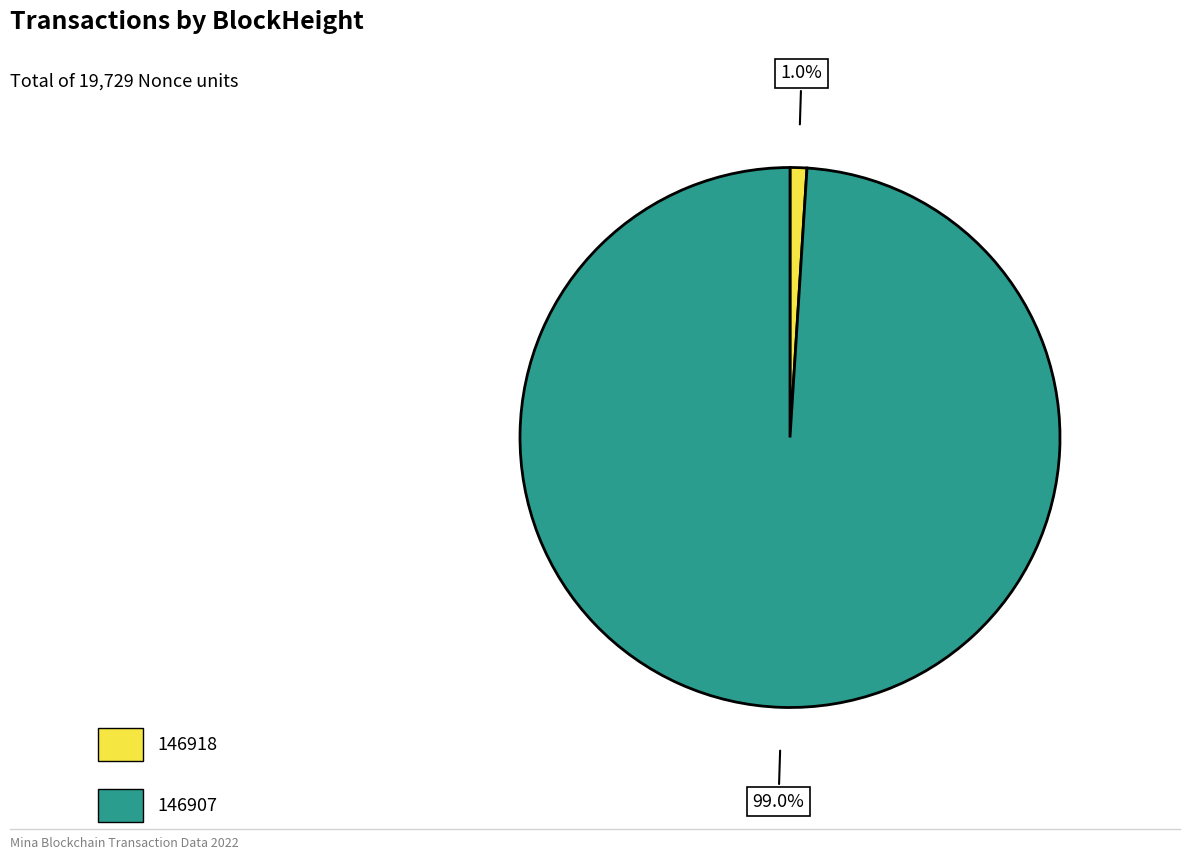

Count the number of slices in the pie.

2